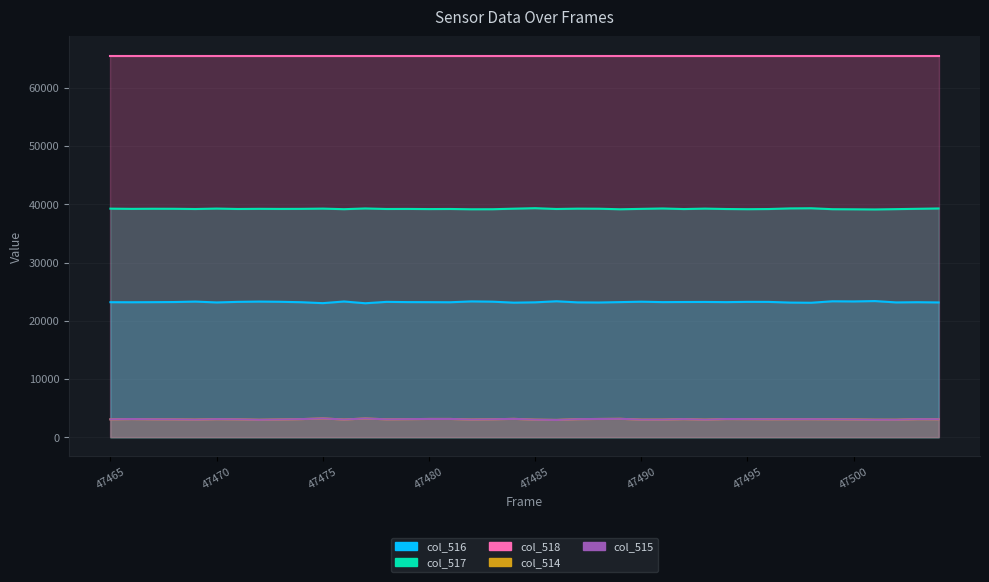

Between 47483 and 47500, which is larger?

47500